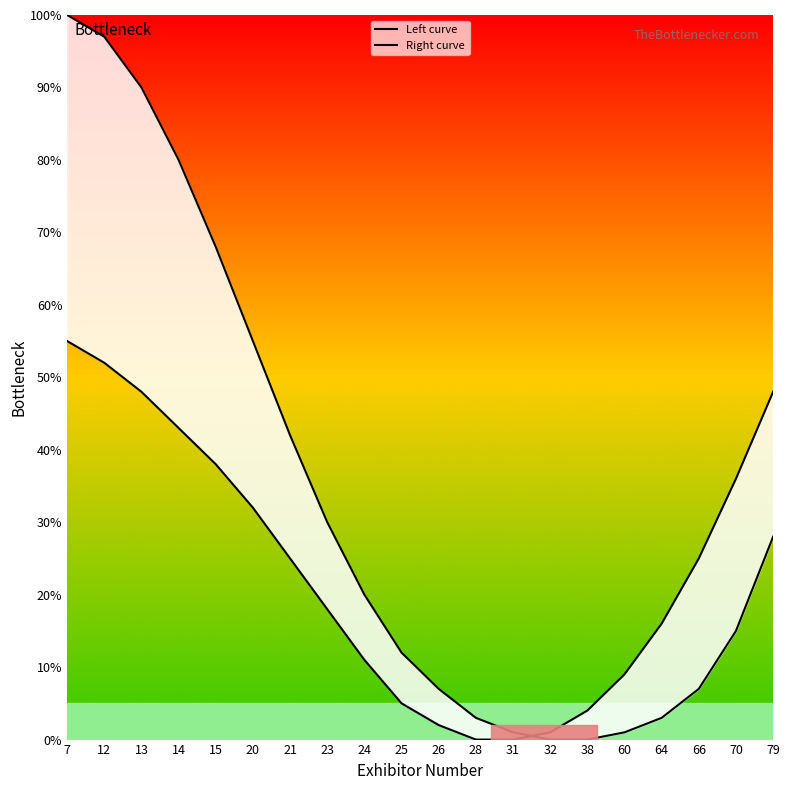

The Right curve series shows 55 at 7. True or false?

True